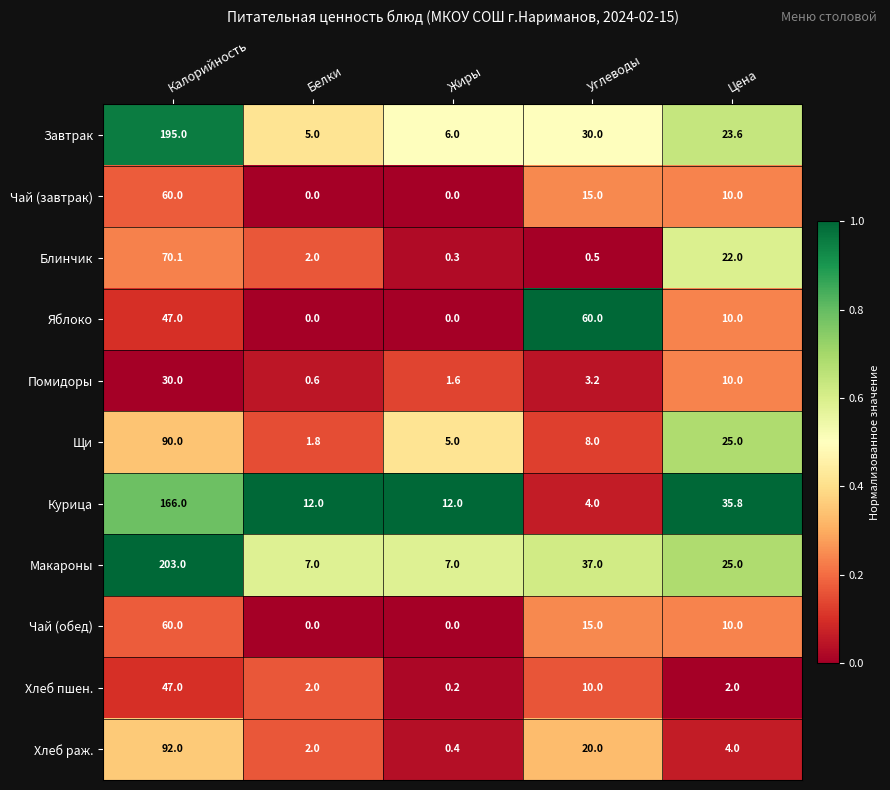

What is the greatest value displayed?

203.0